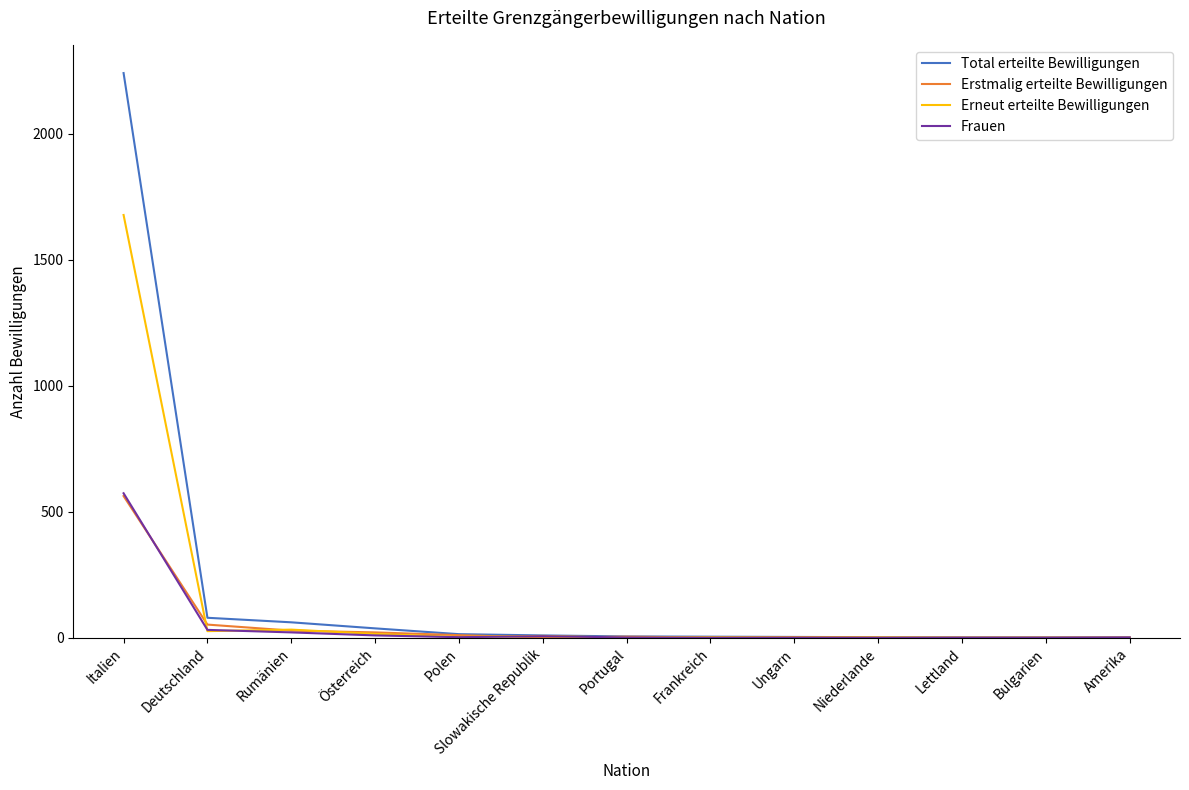

Is the value of Erstmalig erteilte Bewilligungen at Rumänien greater than the value of Frauen at Polen?

Yes